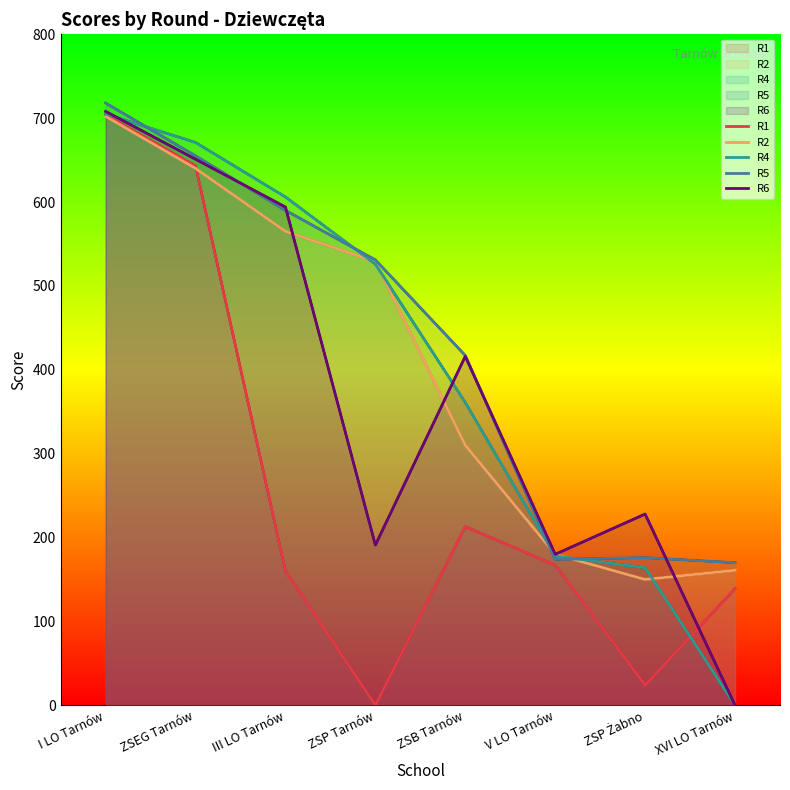

Where is the first local maximum for R6?

ZSB Tarnów